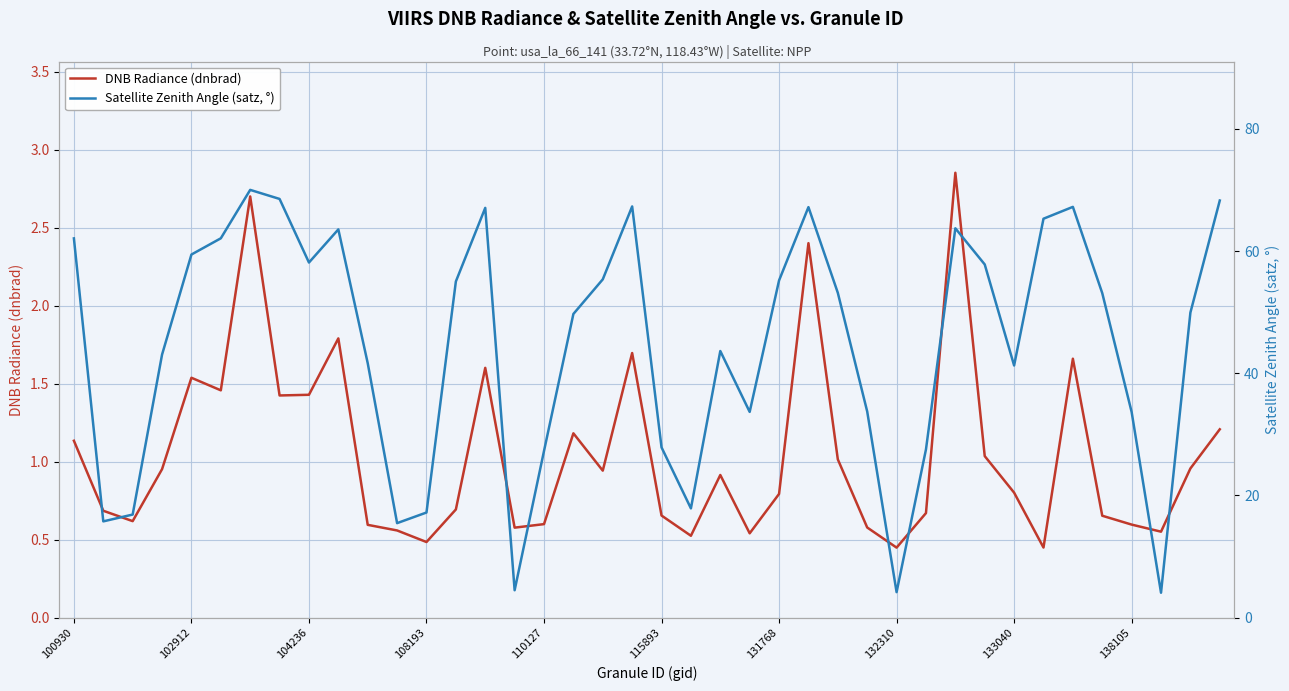

Is the value of Satellite Zenith Angle (satz, °) at 102912 greater than the value of DNB Radiance (dnbrad) at 100930?

Yes